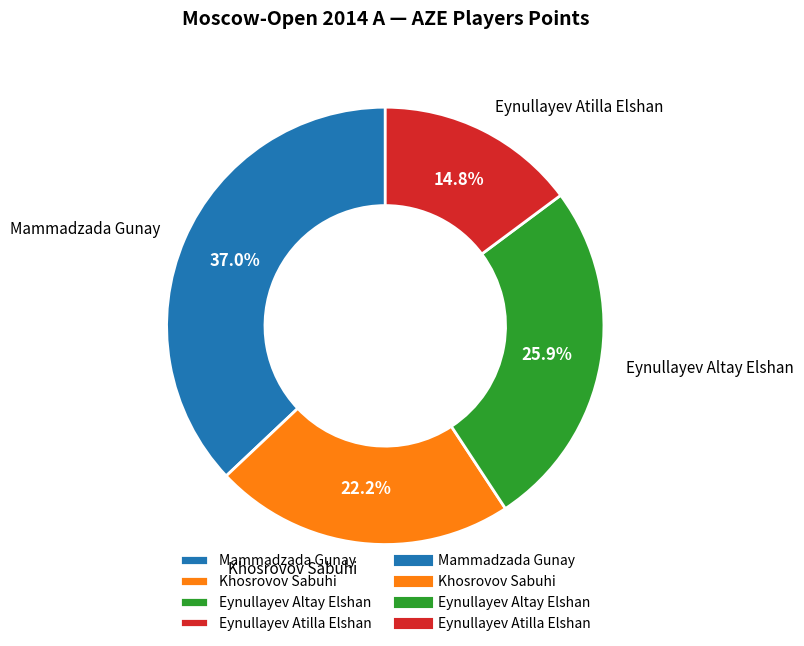

What percentage is the Khosrovov Sabuhi slice, to the nearest percent?

22%